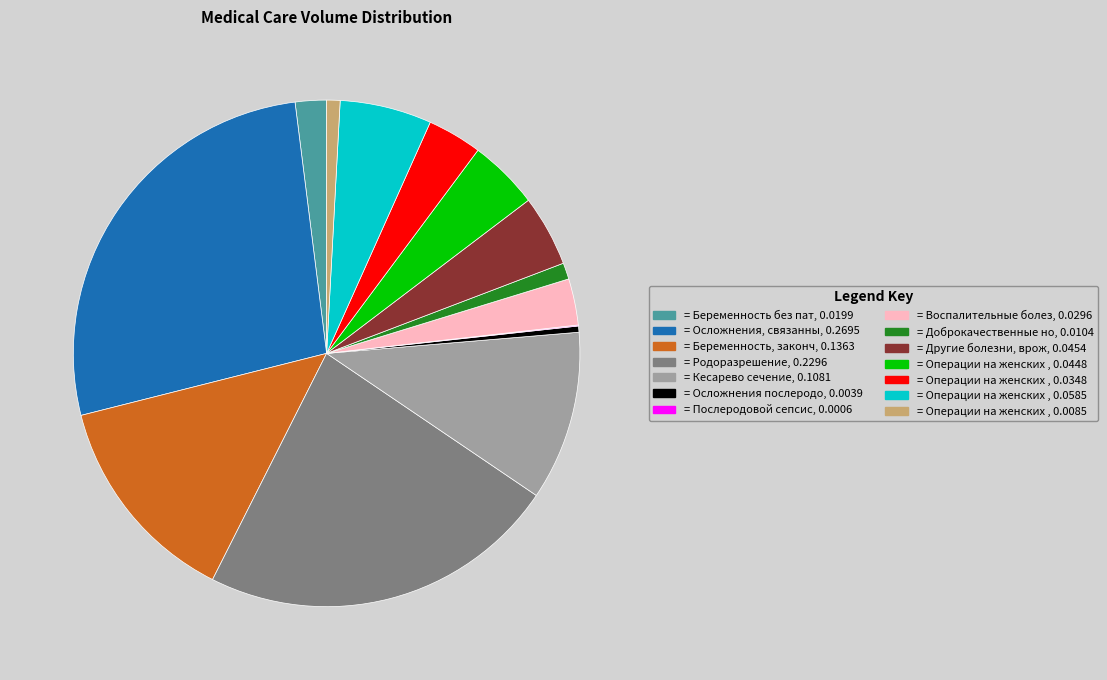

Is there a majority slice in this chart?

No